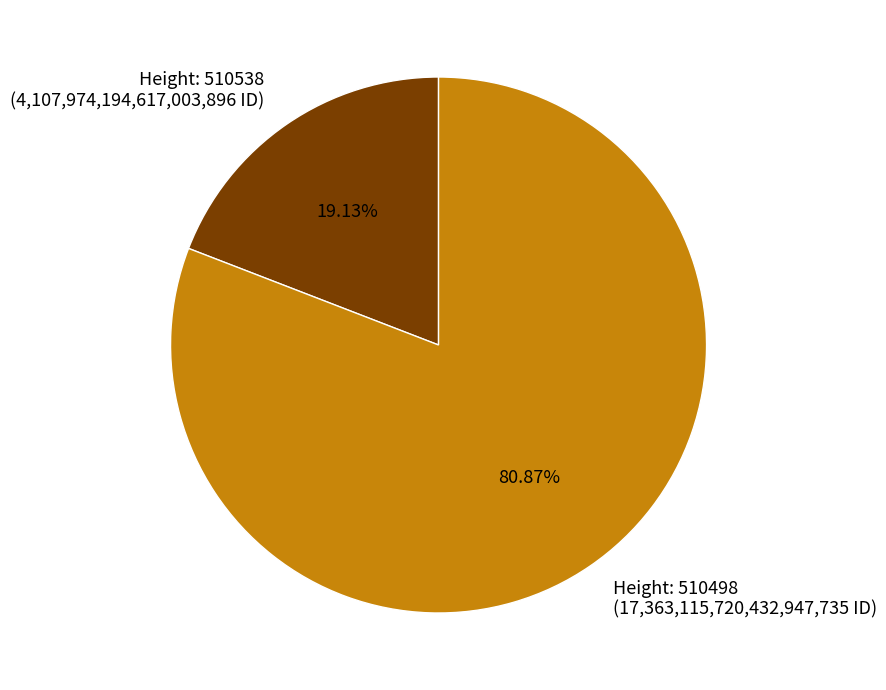

Does any single category account for the majority?

Yes